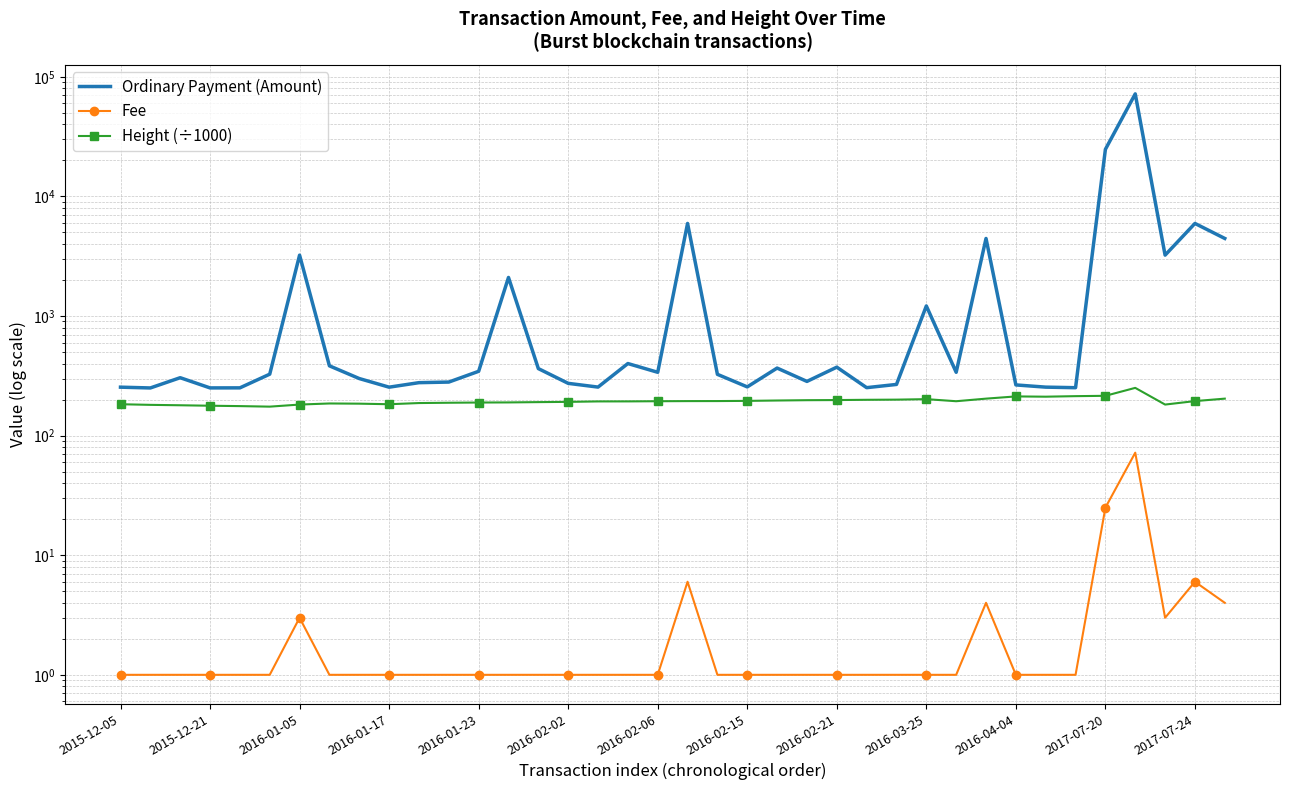

How many series are shown in this chart?

3